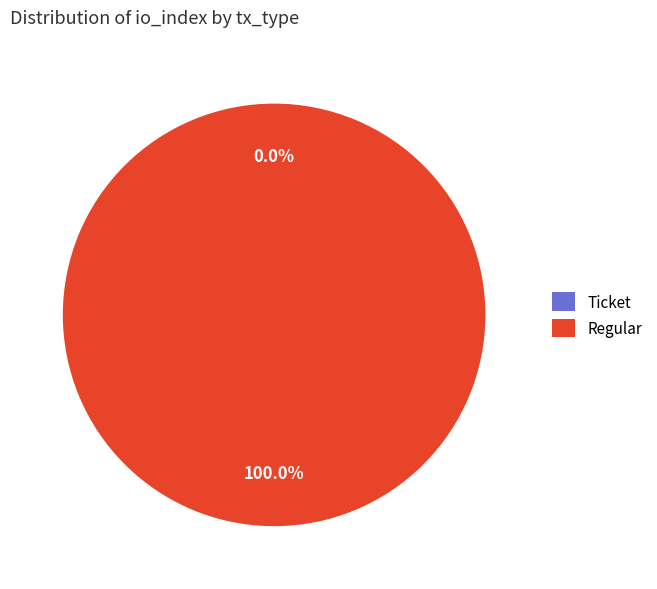

Which slice is the smallest?

Ticket (io_index=0)